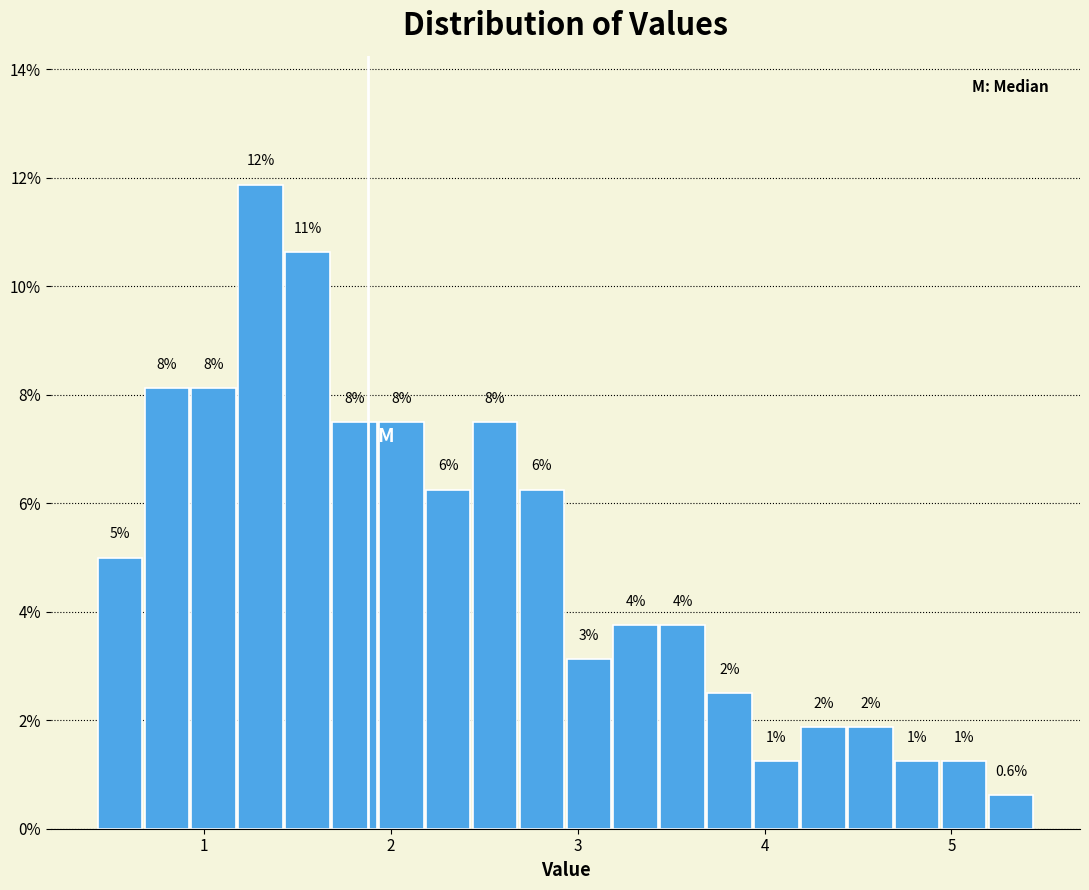

Around what value on the x-axis is the tallest bar? Give the approximate position of its centre, as read against the axis.

1.3